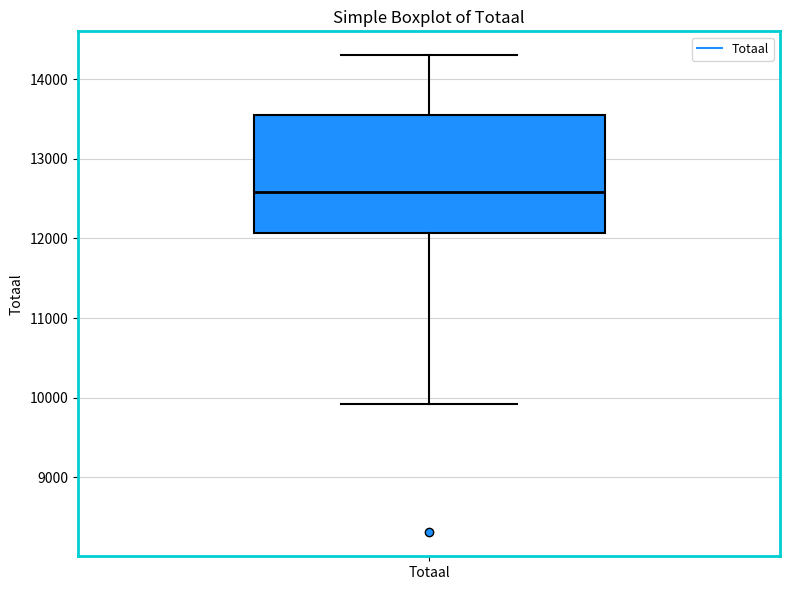

Read this box plot against the y-axis: the position of the median line, the range covered by the box, and the ends of both whiskers. The values are not printed on the chart, so give them approximately, as read against the axis.

median 12600, box 12100 to 13600, whiskers 9900 to 14300